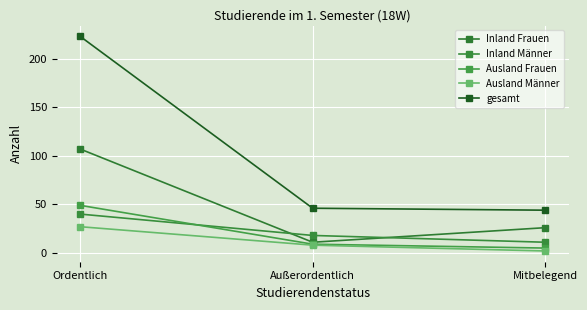

How many distinct data groups are displayed?

5